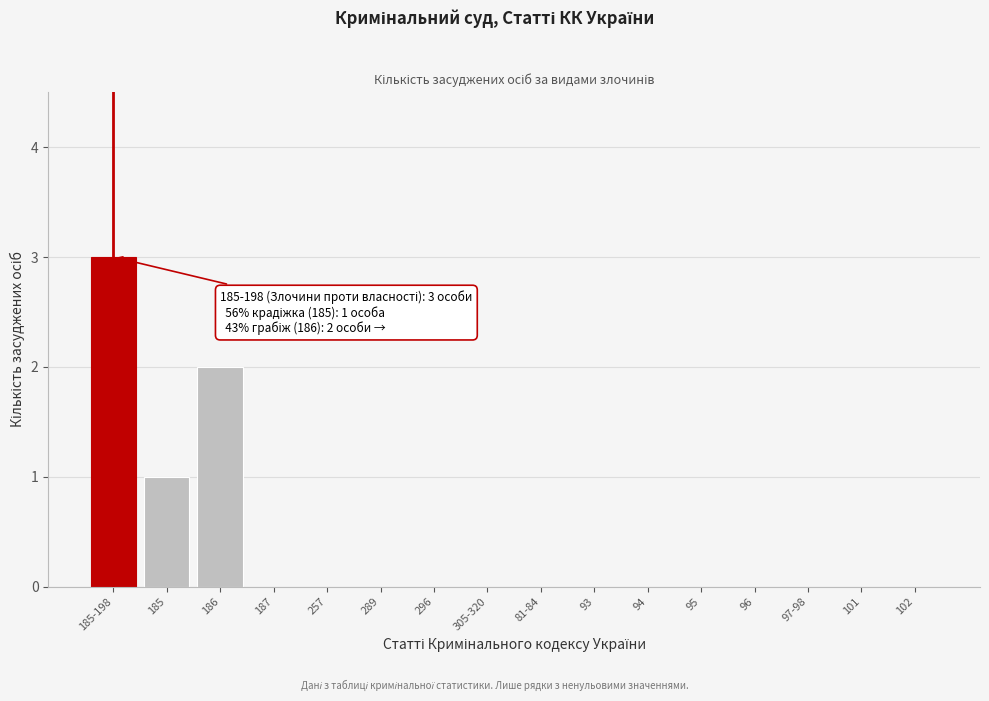

Reading right to left, extract all data points from this chart.

102=0	101=0	97-98=0	96=0	95=0	94=0	93=0	81-84=0	305-320=0	296=0	289=0	257=0	187=0	186=2	185=1	185-198=3